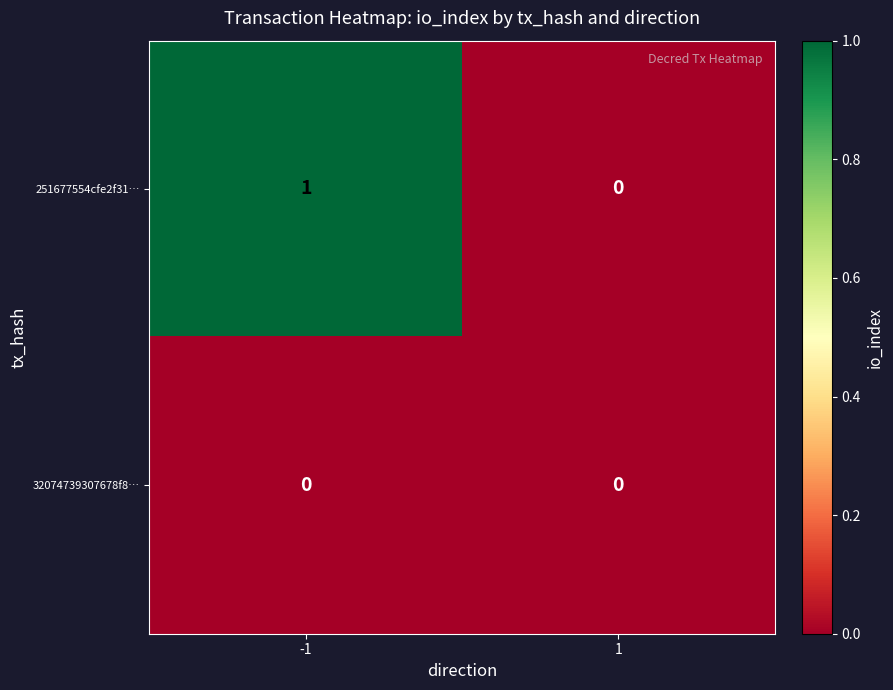

Which series has the largest total across all categories?

251677554cfe2f31…